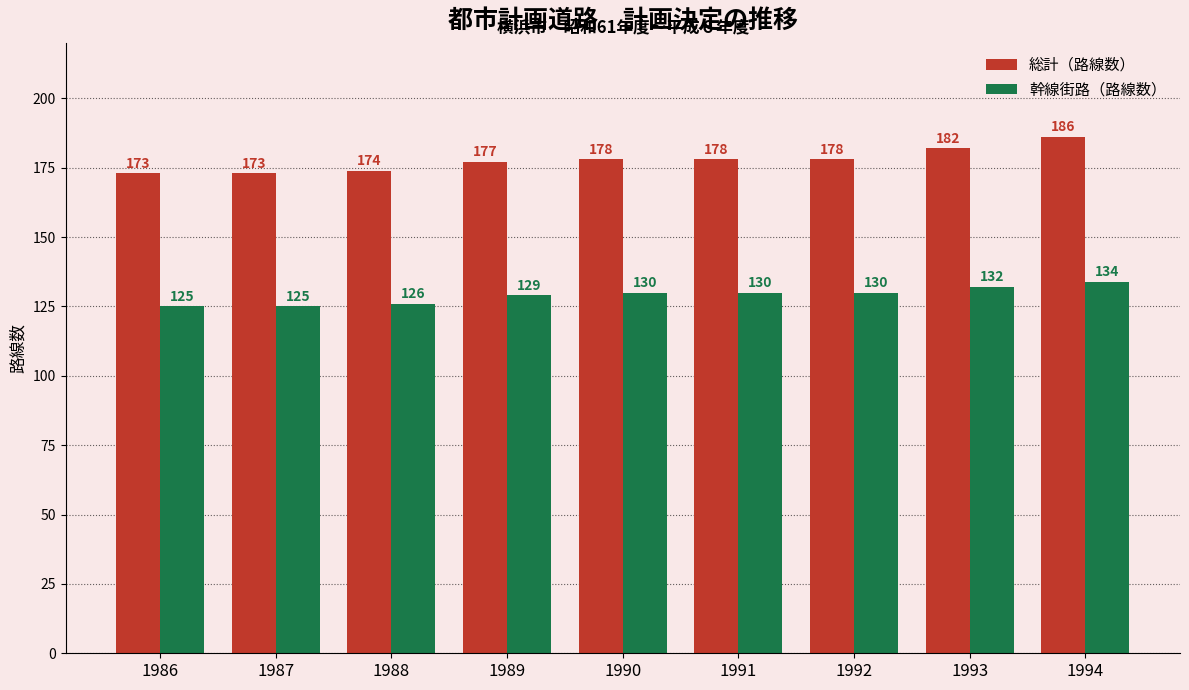

Reading right to left, extract all data points from this chart.

総計（路線数）: 1994=186	1993=182	1992=178	1991=178	1990=178	1989=177	1988=174	1987=173	1986=173
幹線街路（路線数）: 1994=134	1993=132	1992=130	1991=130	1990=130	1989=129	1988=126	1987=125	1986=125